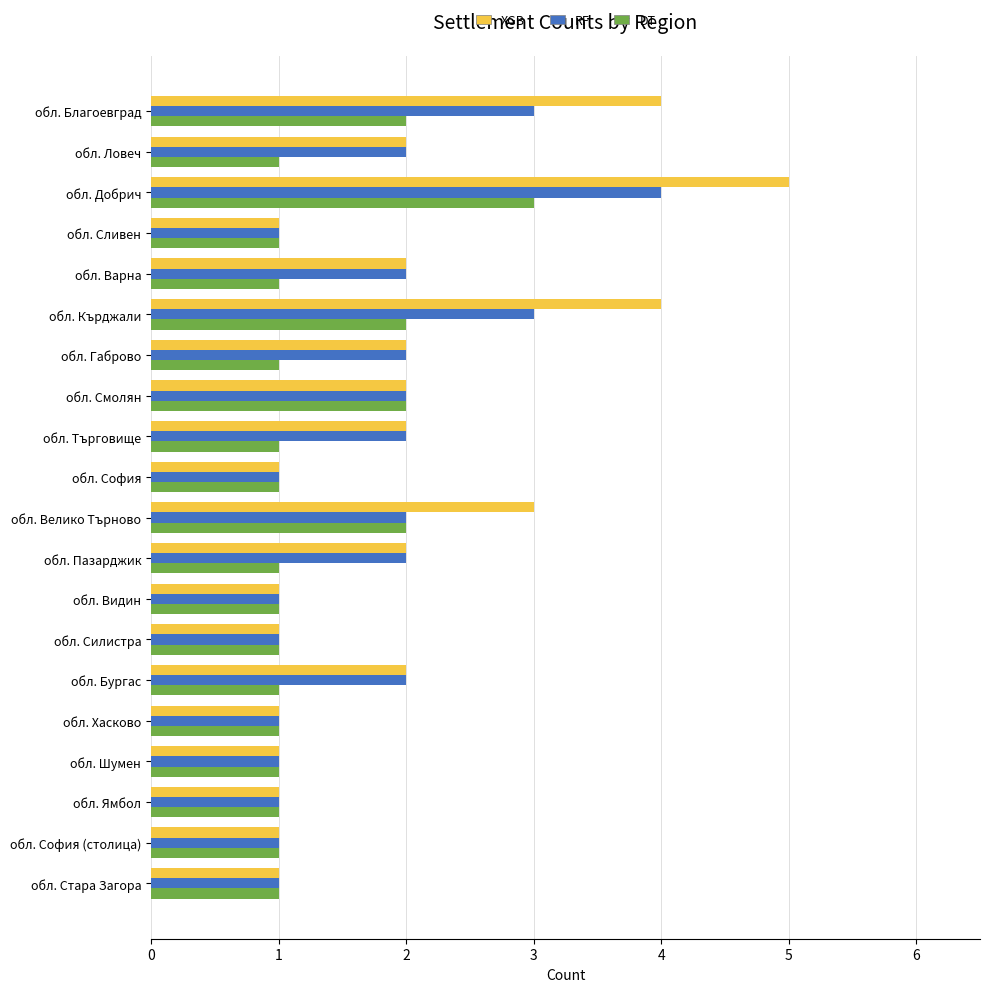

The XGB series shows 2 at обл. Сливен. True or false?

False